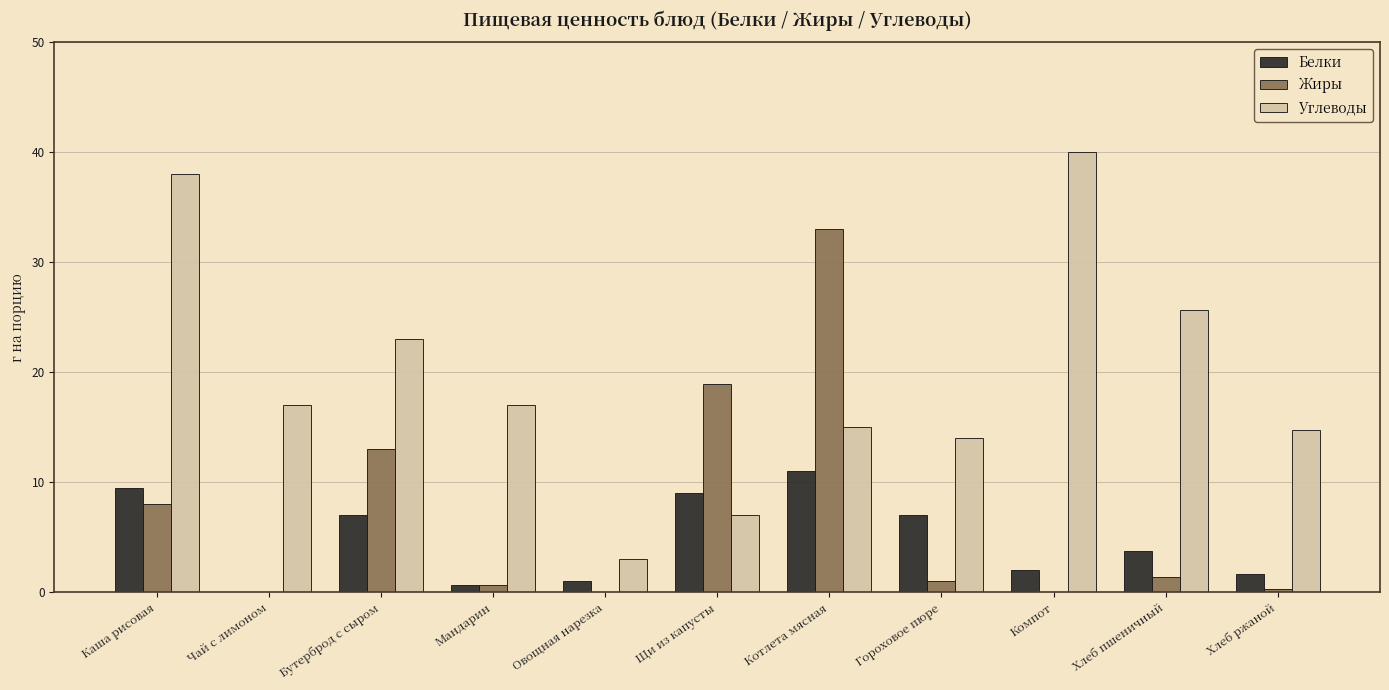

Does the chart contain stacked bars?

No